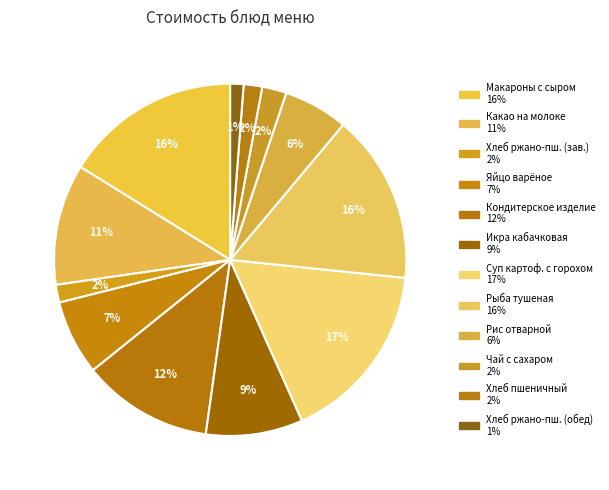

How many segments does this pie chart have?

12